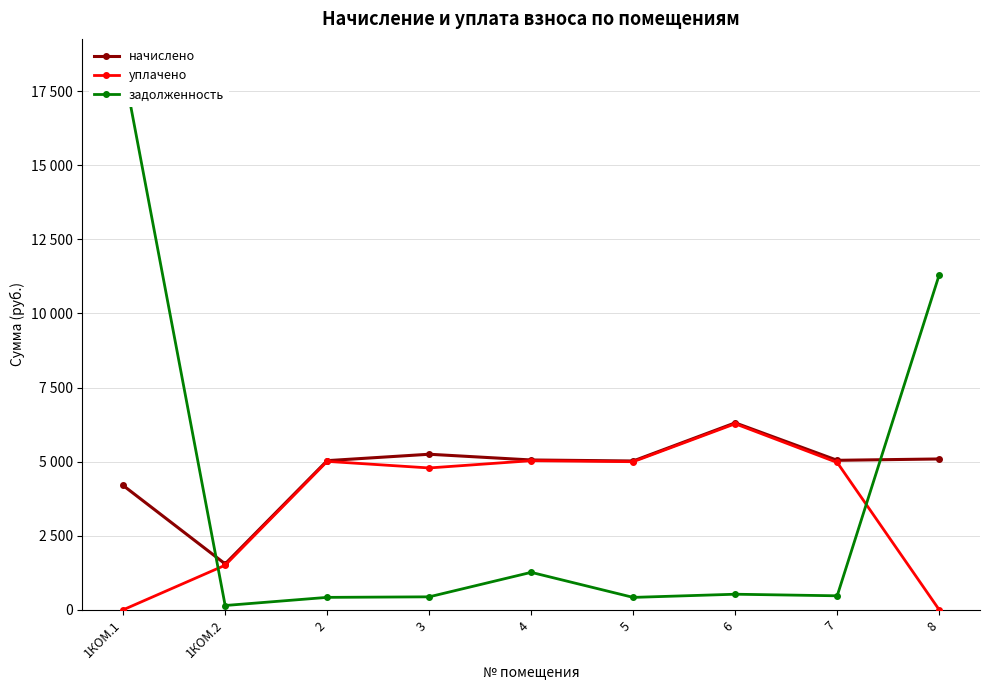

Where does the начислено series first go above 5044?

3